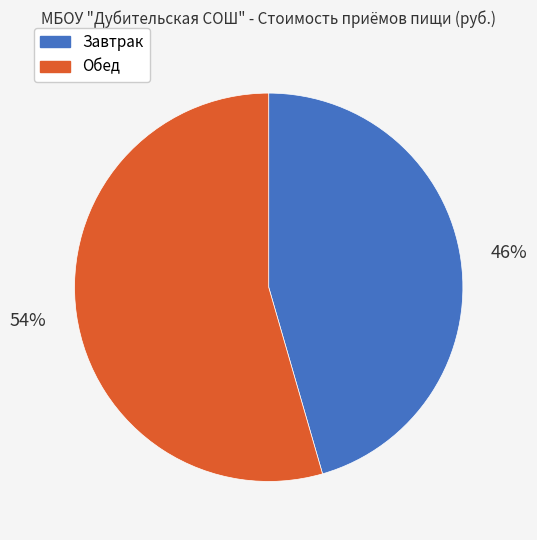

The Обед slice represents 64% of the pie. True or false?

False